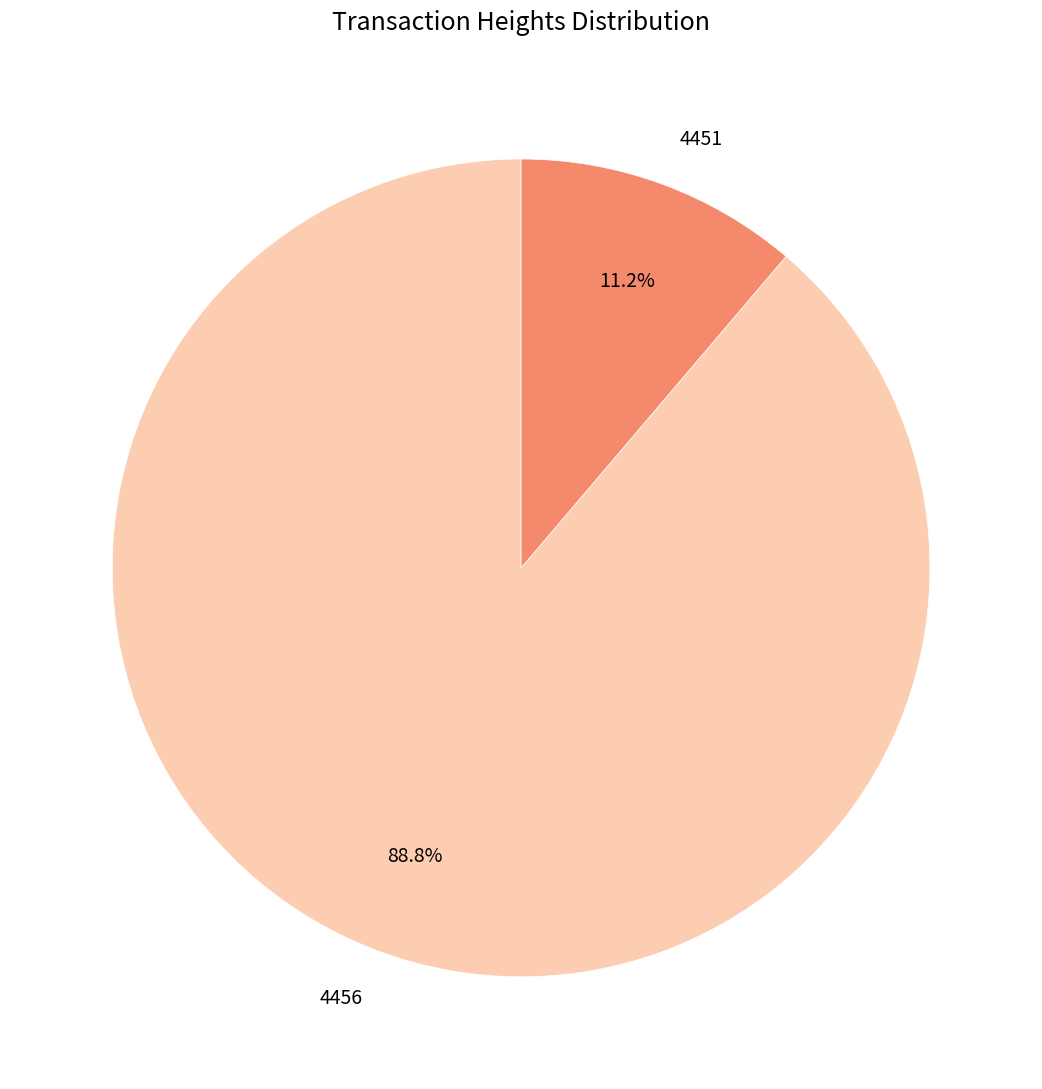

Is 4451 the majority of the pie?

No